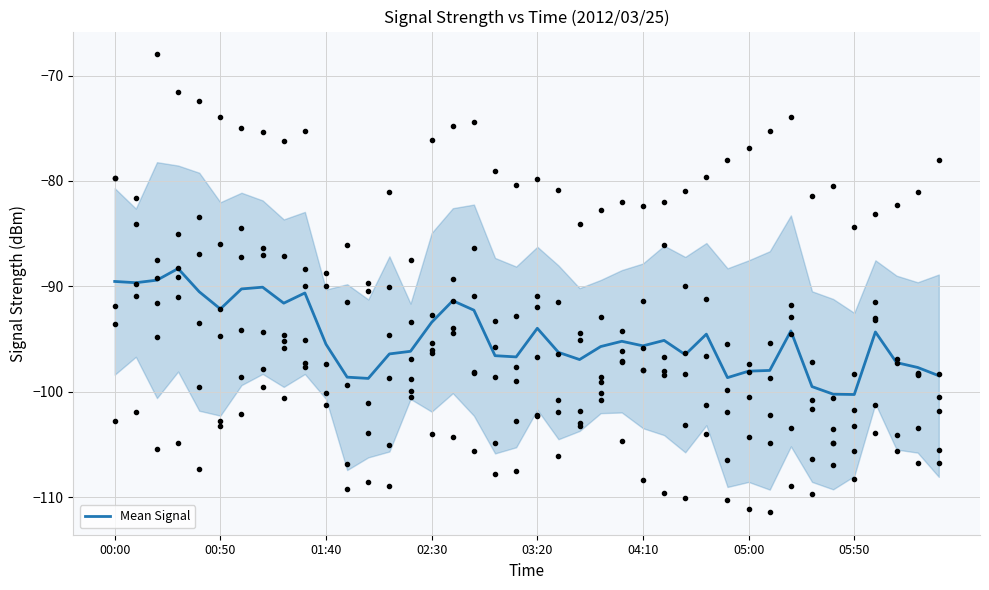

What is the maximum value for Mean Signal?

-88.3